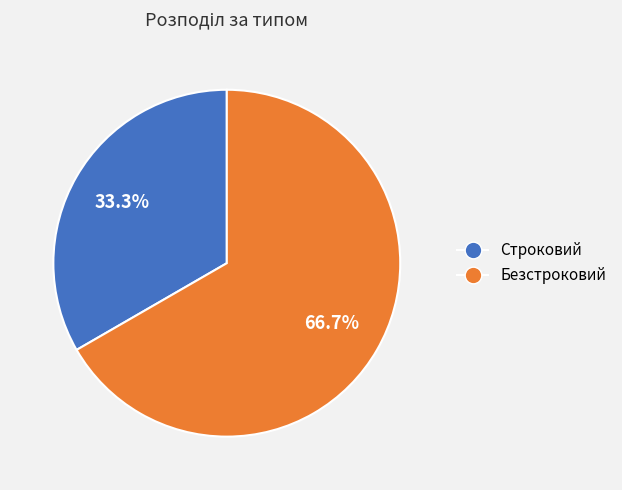

To the nearest percent, what is the difference between the Безстроковий and Строковий slice percentages?

33%